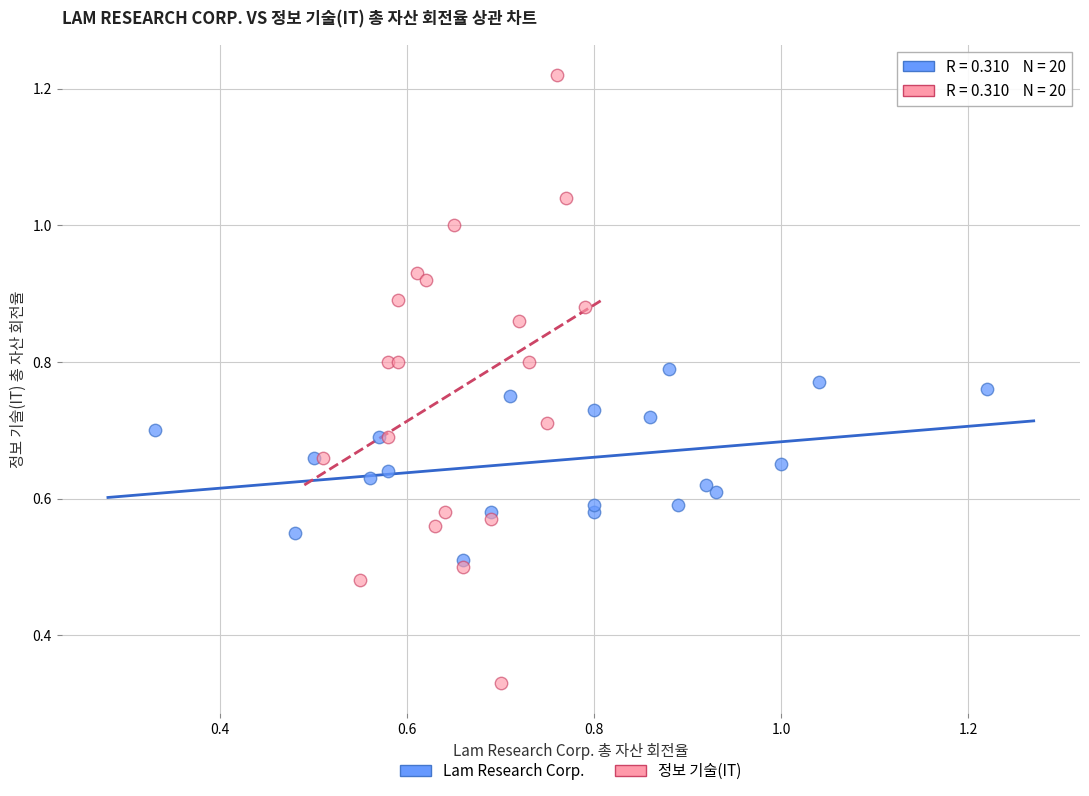

Which series reaches the maximum Y coordinate?

정보 기술(IT)